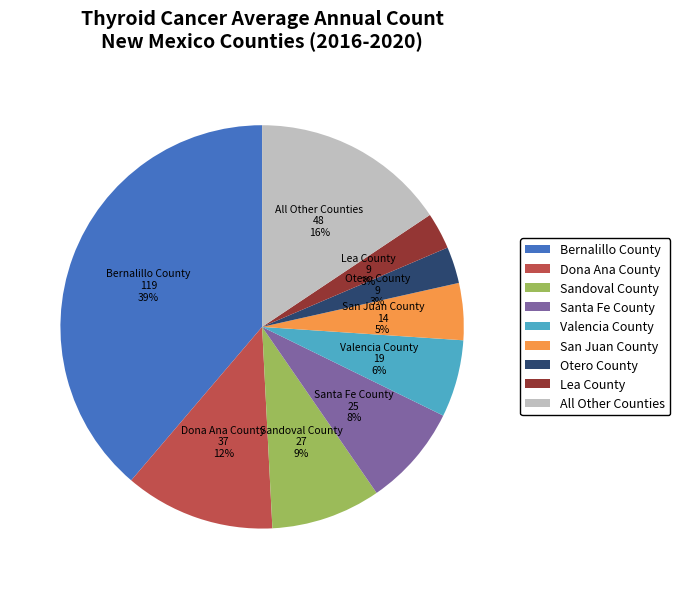

Is there a majority slice in this chart?

No